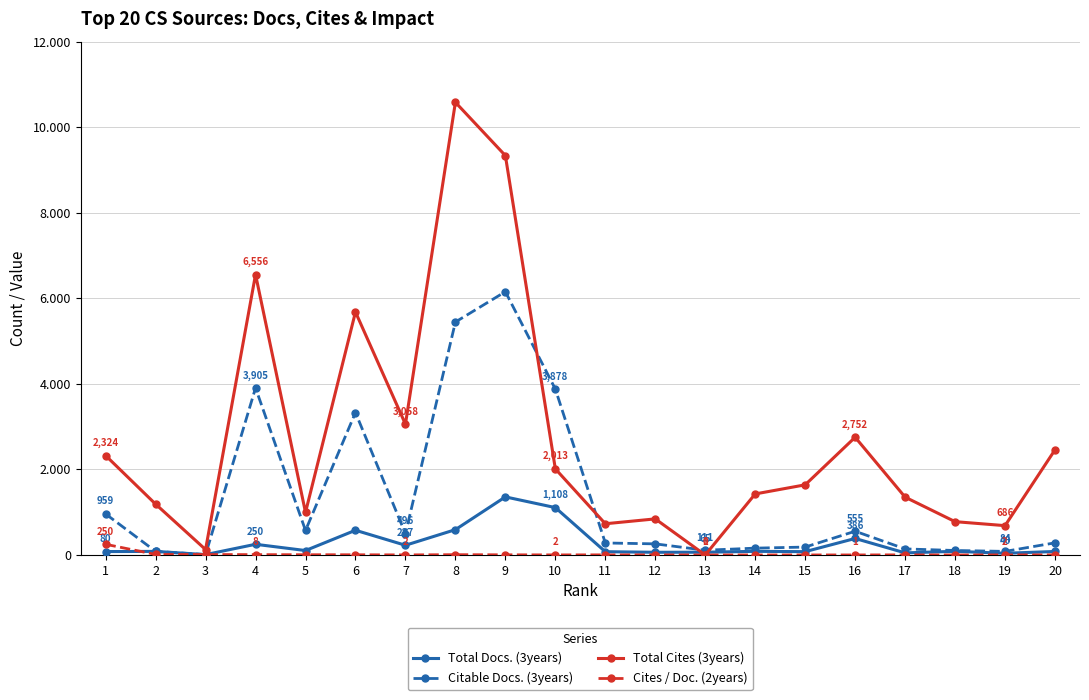

True or false: Citable Docs. (3years) has a value of 260 at 12.

True